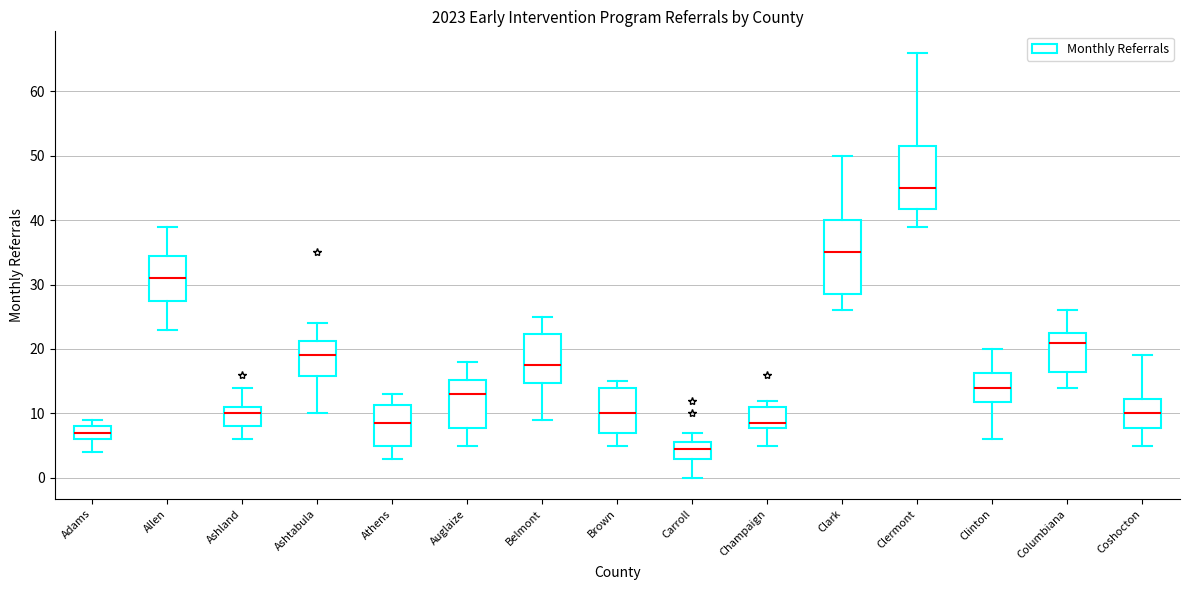

Where does the upper whisker of the box for Auglaize end on the y-axis? The values are not printed on the chart, so give them approximately, as read against the axis.

18